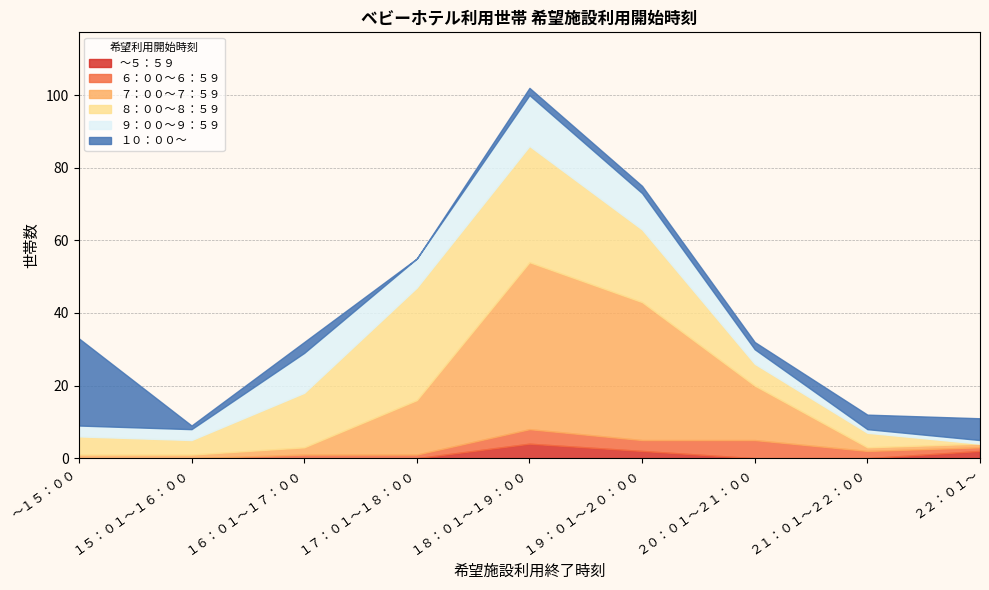

Between which two adjacent categories do ～５：５９ and ７：００～７：５９ first intersect?

２１：０１～２２：００ and ２２：０１～